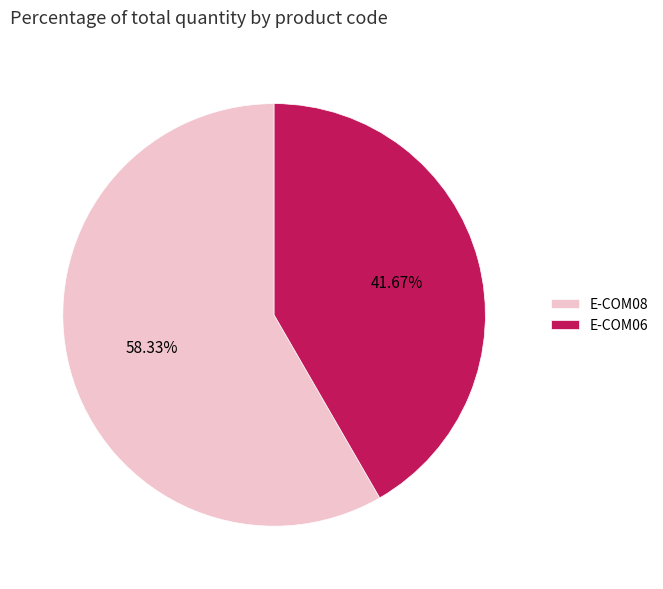

Which slice is the smallest?

E-COM06